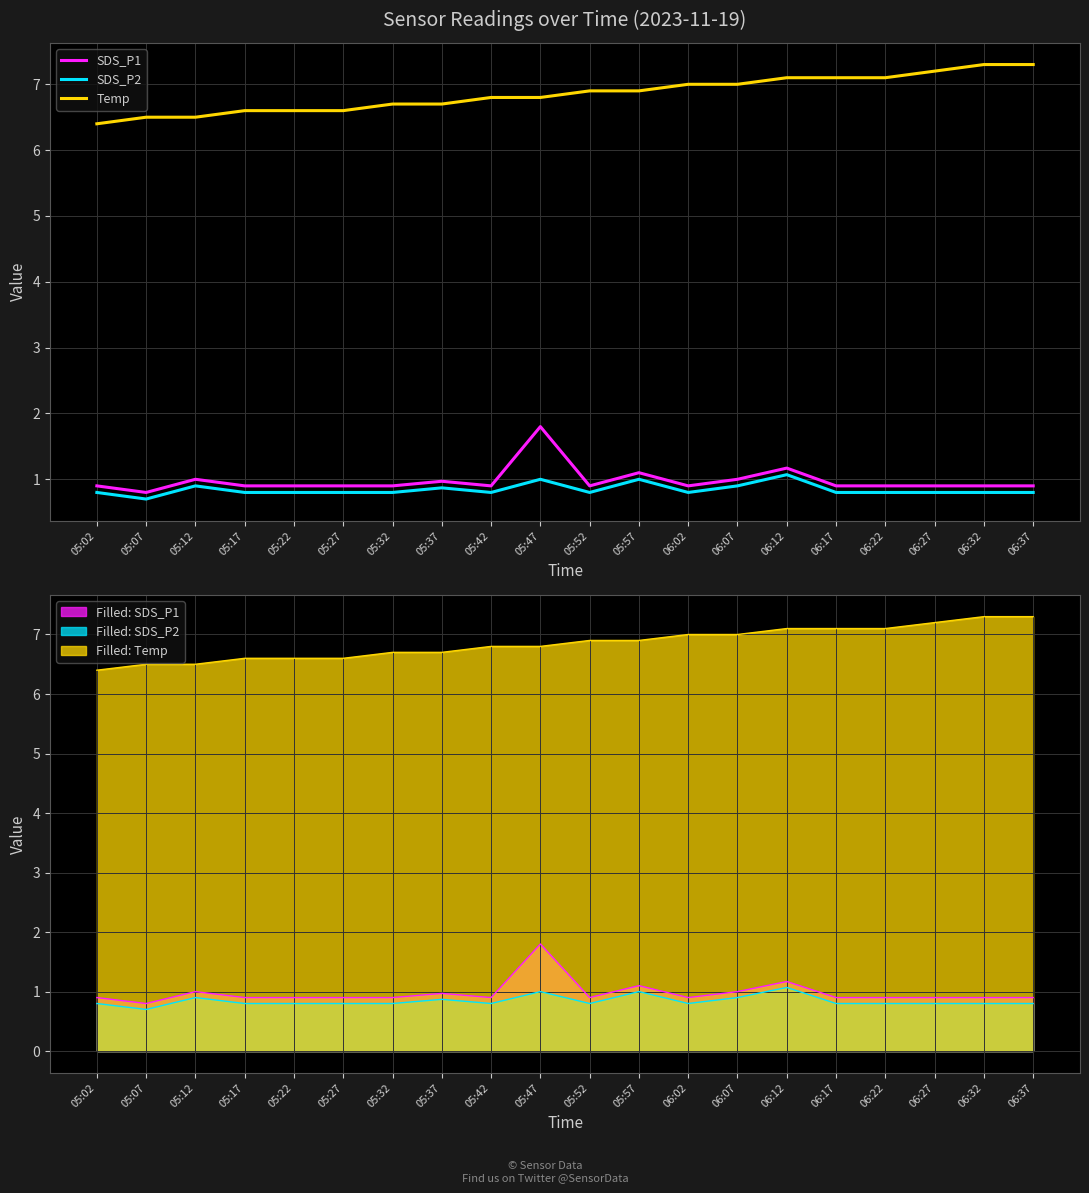

The SDS_P1 series shows 0.8 at 05:07. True or false?

True